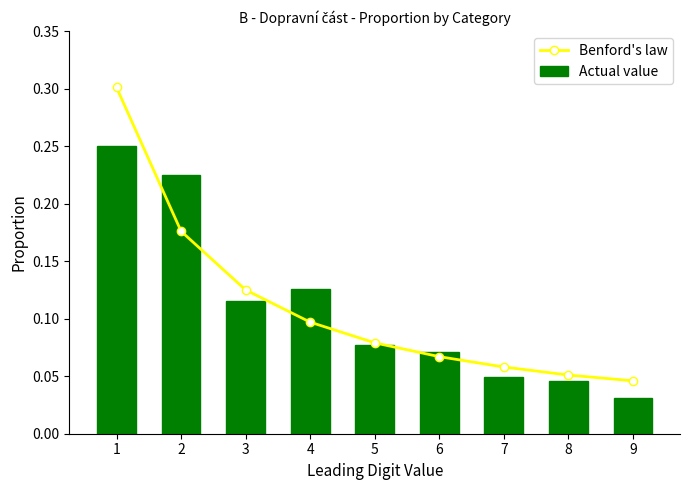

Reading left to right, extract all data points from this chart.

Benford's law: 0.3	0.2	0.1	0.1	0.1	0.1	0.1	0.1	0.0
Actual value: 0.2	0.2	0.1	0.1	0.1	0.1	0.0	0.0	0.0